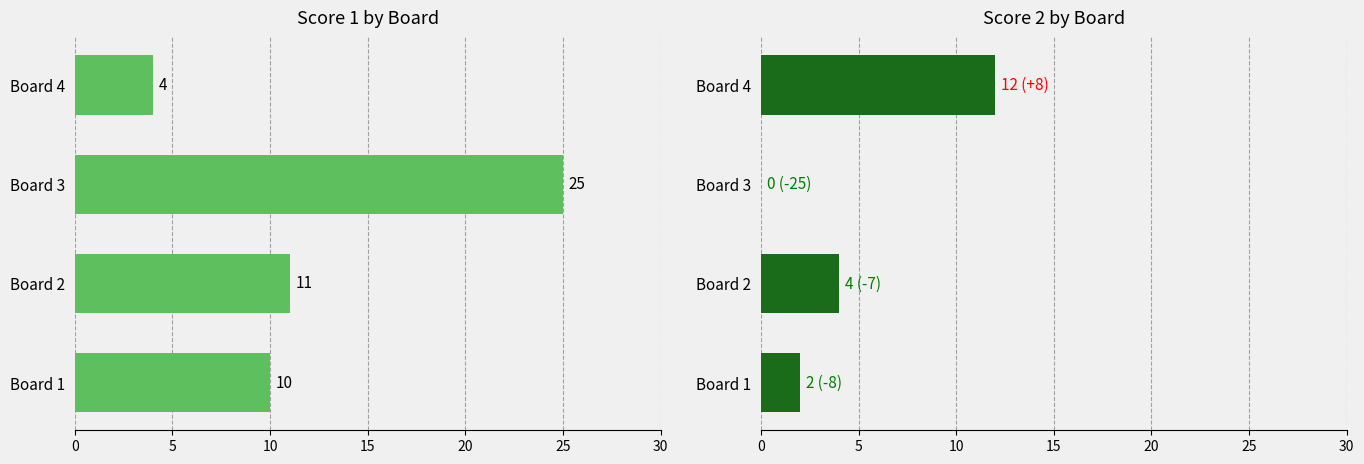

How many values in Score 2 are above zero?

3